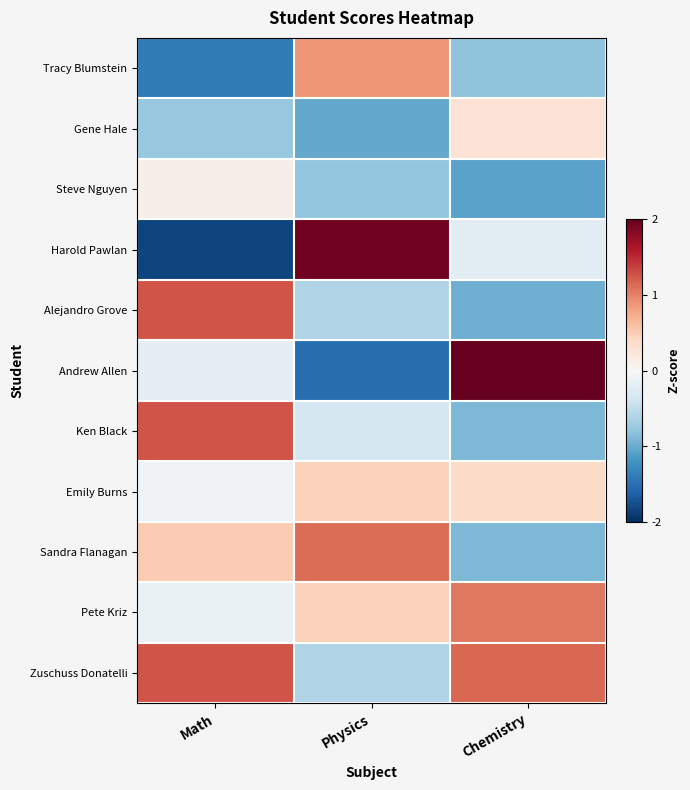

Which series has the largest range (max minus min)?

Harold Pawlan